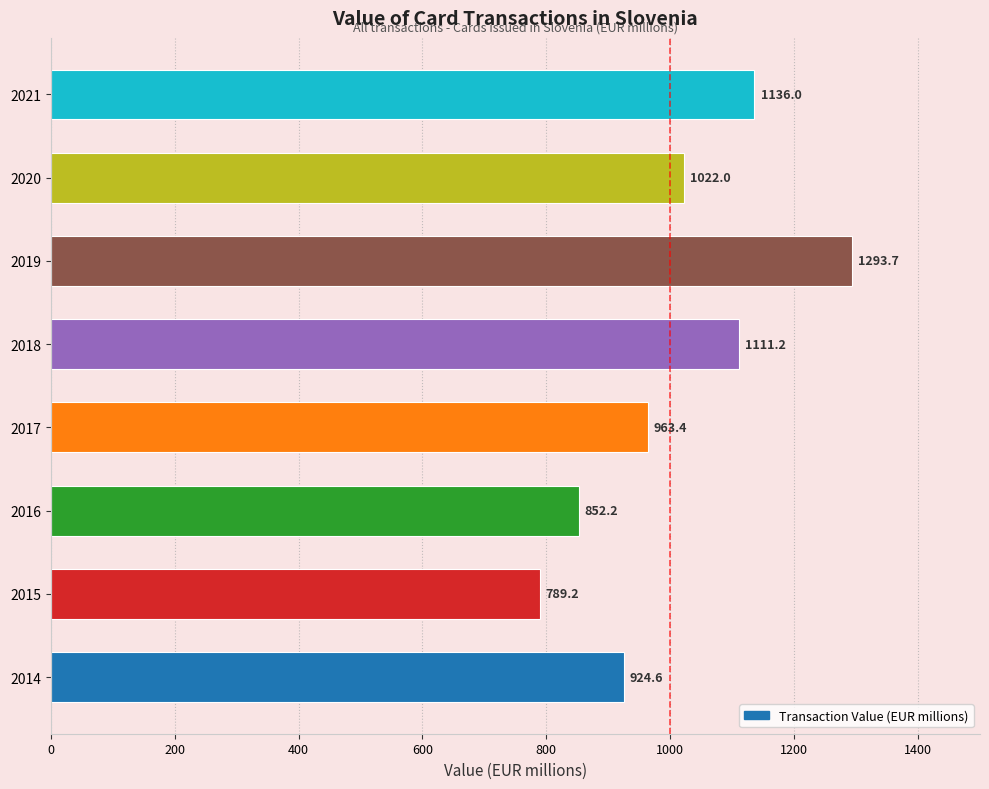

The value at 2016 is 852.2. True or false?

True